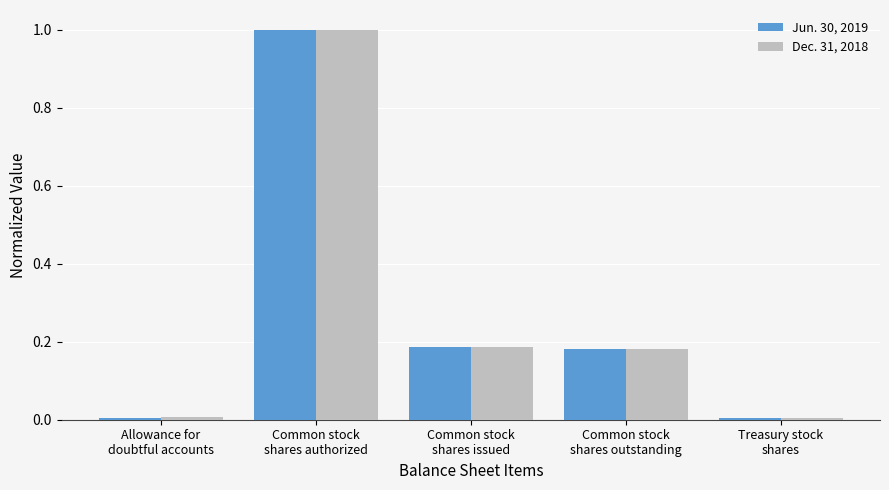

What is the average value of the Dec. 31, 2018 series?

0.3